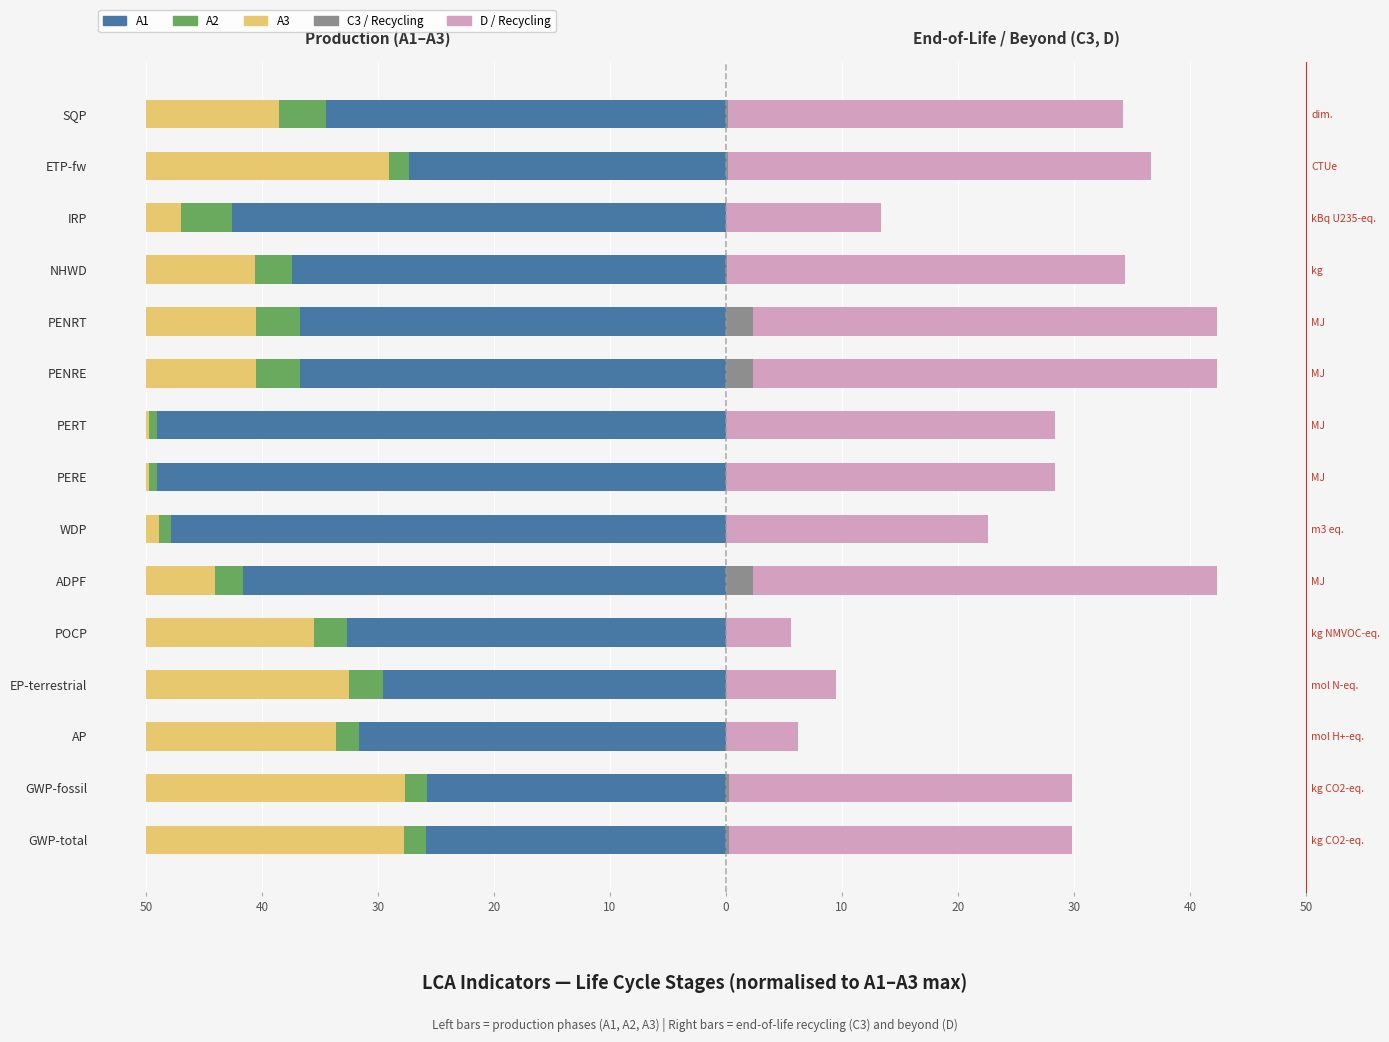

The value of D / Recycling at EP-terrestrial is 16.2. True or false?

False